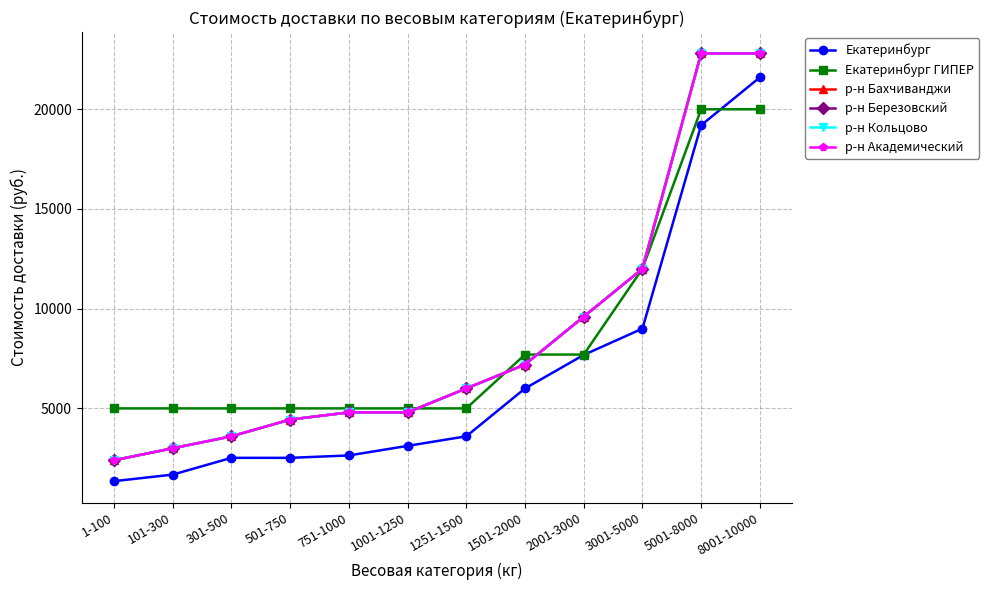

Does the chart have visible grid lines?

Yes